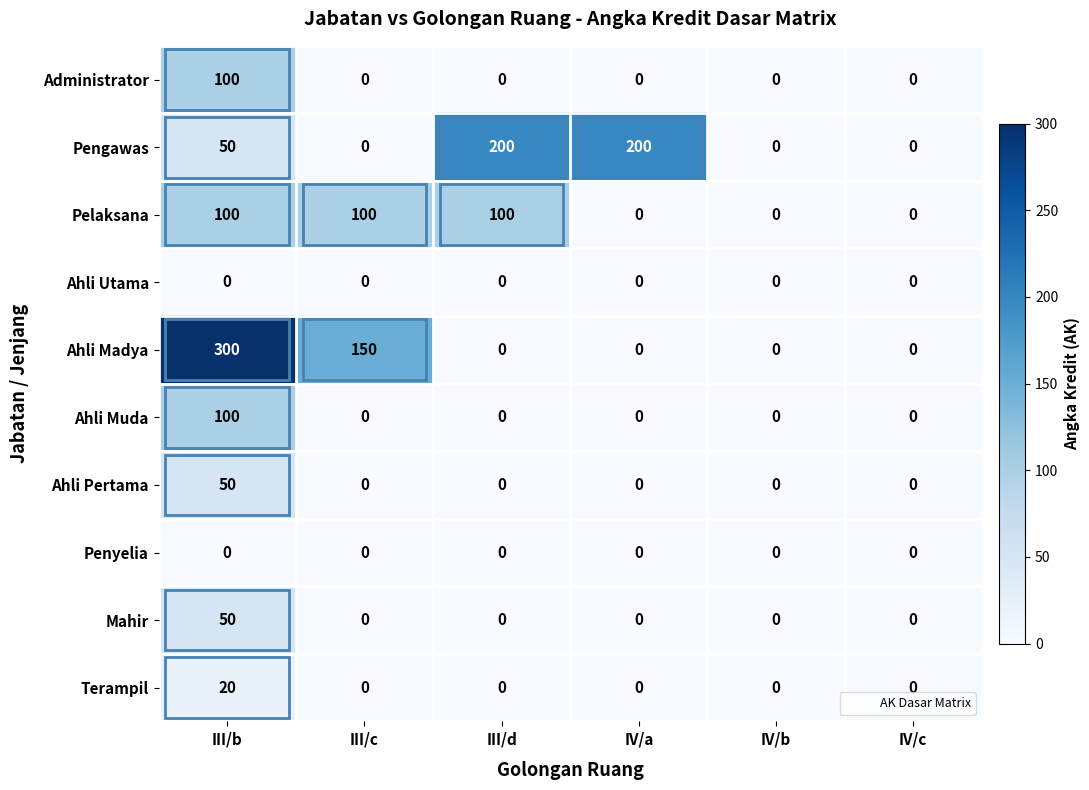

What is the average value of the Pelaksana series?

50